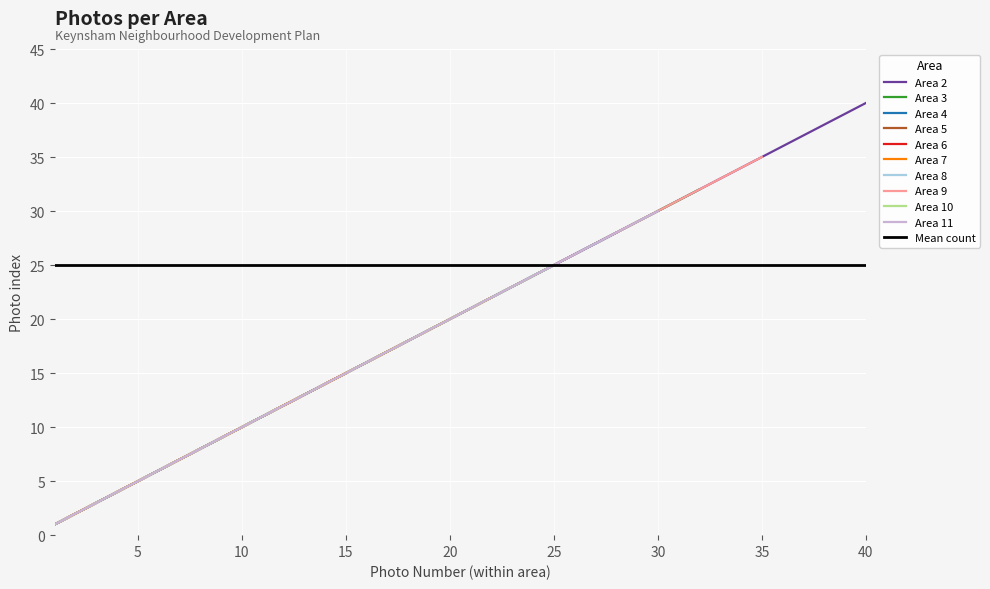

What is the difference between the second highest and second lowest values in the Area 2 series?

37